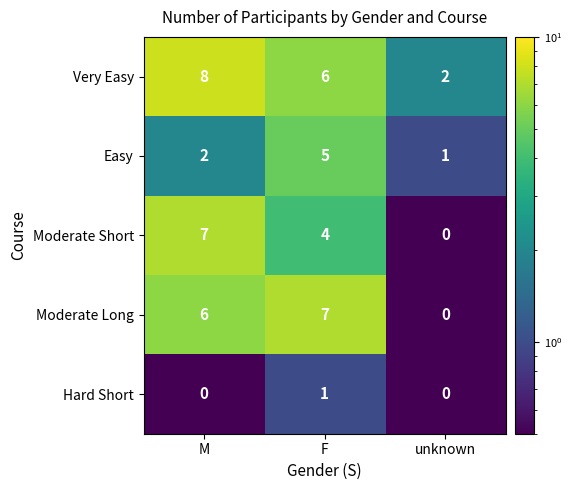

How many categories are shown in the chart?

3